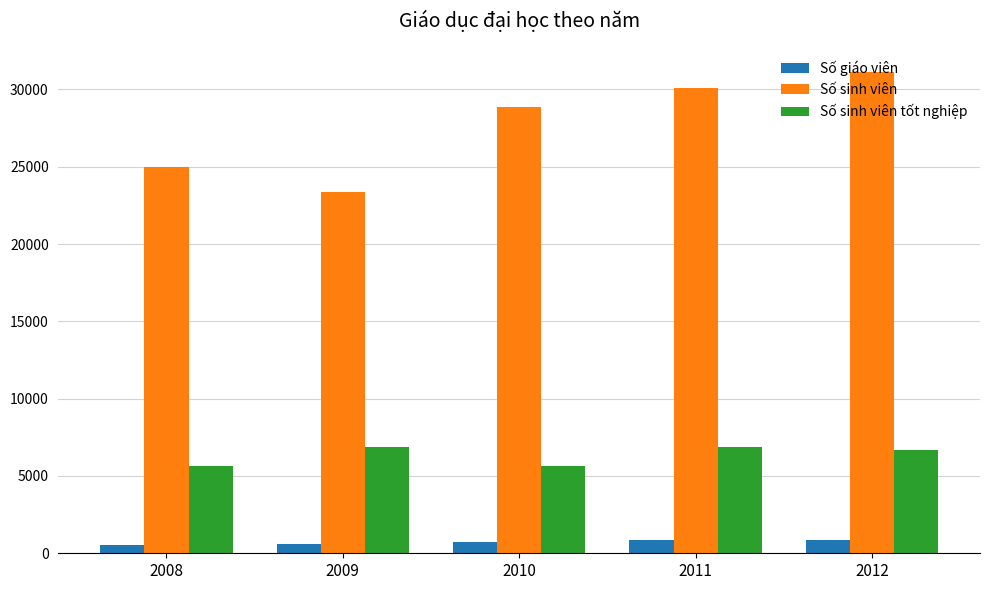

Where is Số sinh viên nearest to the value 27253?

2010